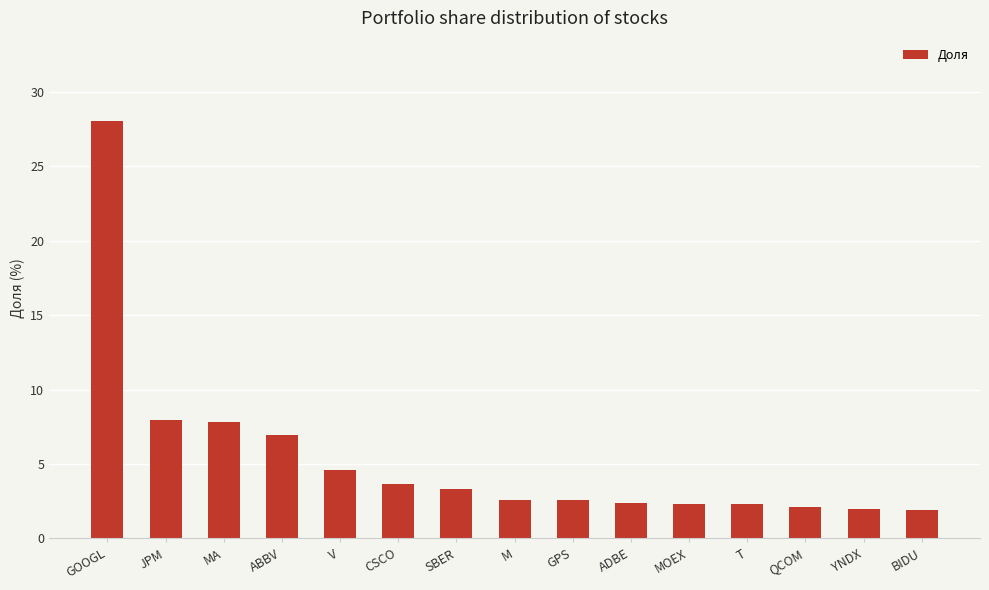

What is the difference between the values at M and ADBE?

0.3